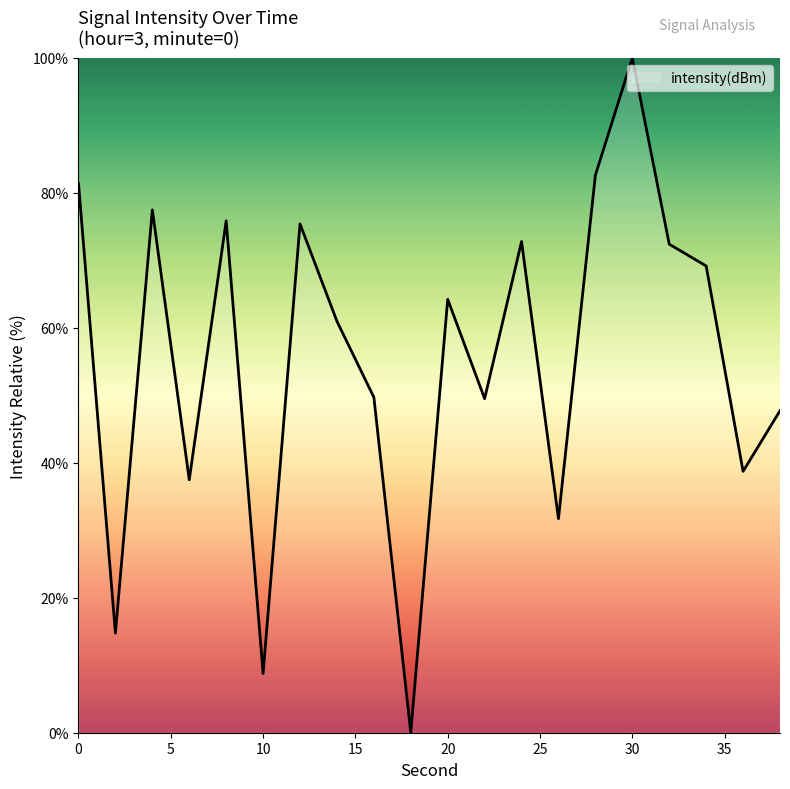

What is the difference between the maximum and minimum values?

100.0